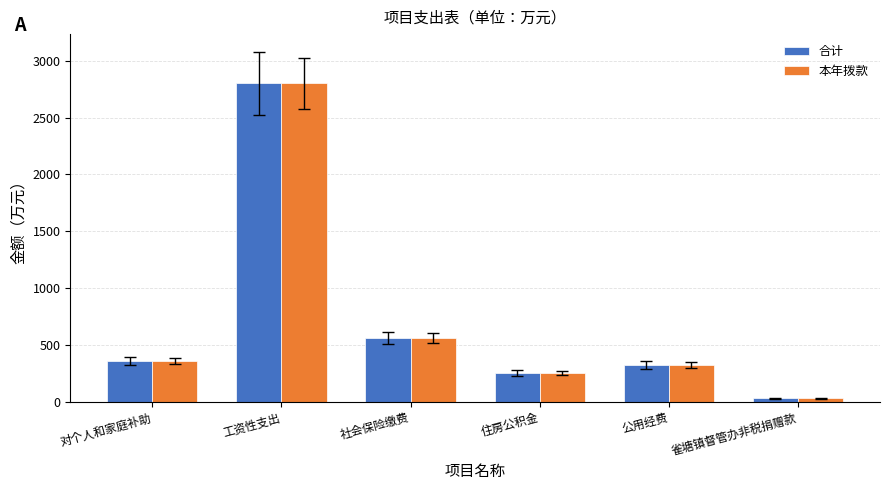

The value of 本年拨款 at 对个人和家庭补助 is 227.9. True or false?

False